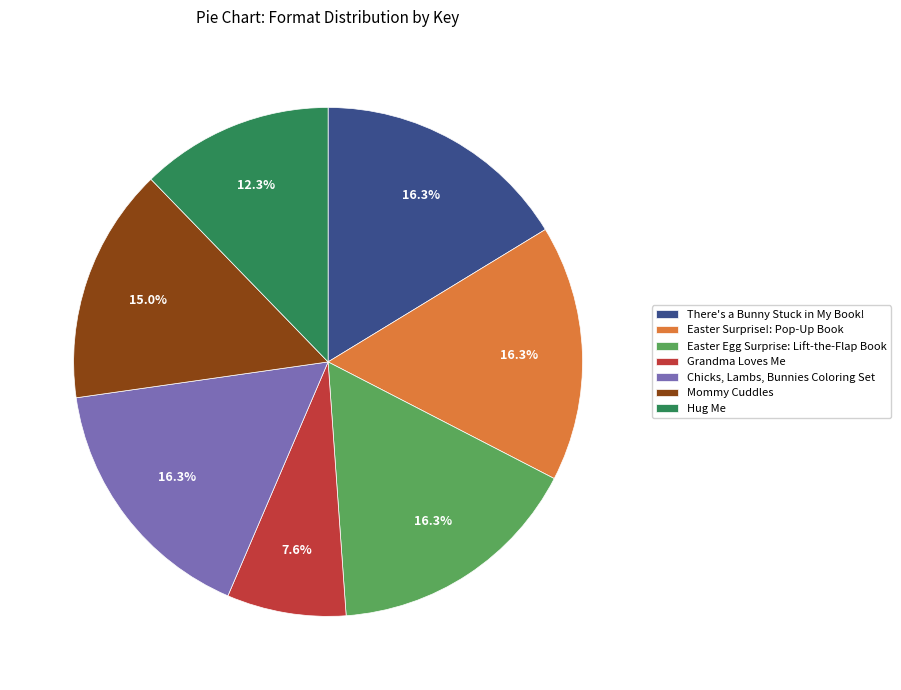

Does any single category account for the majority?

No